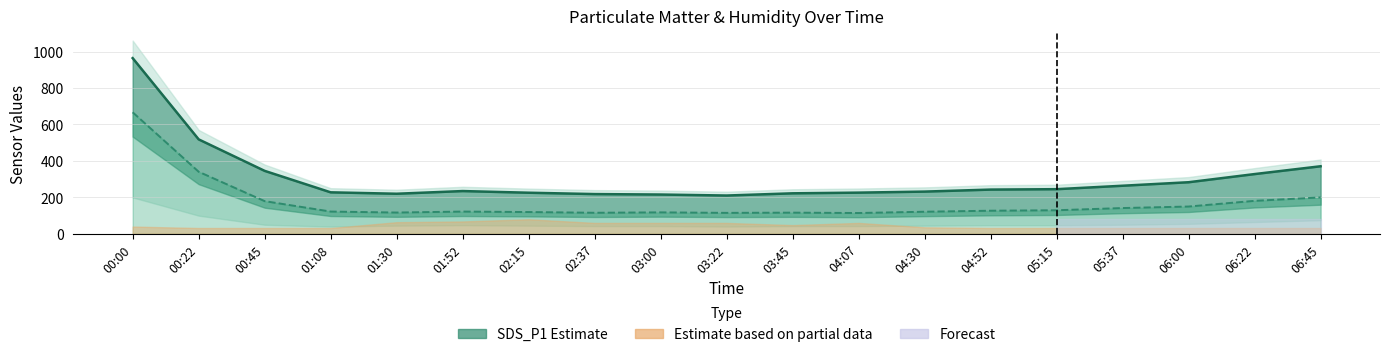

At which label is SDS_P2 line closest to 390?

00:22